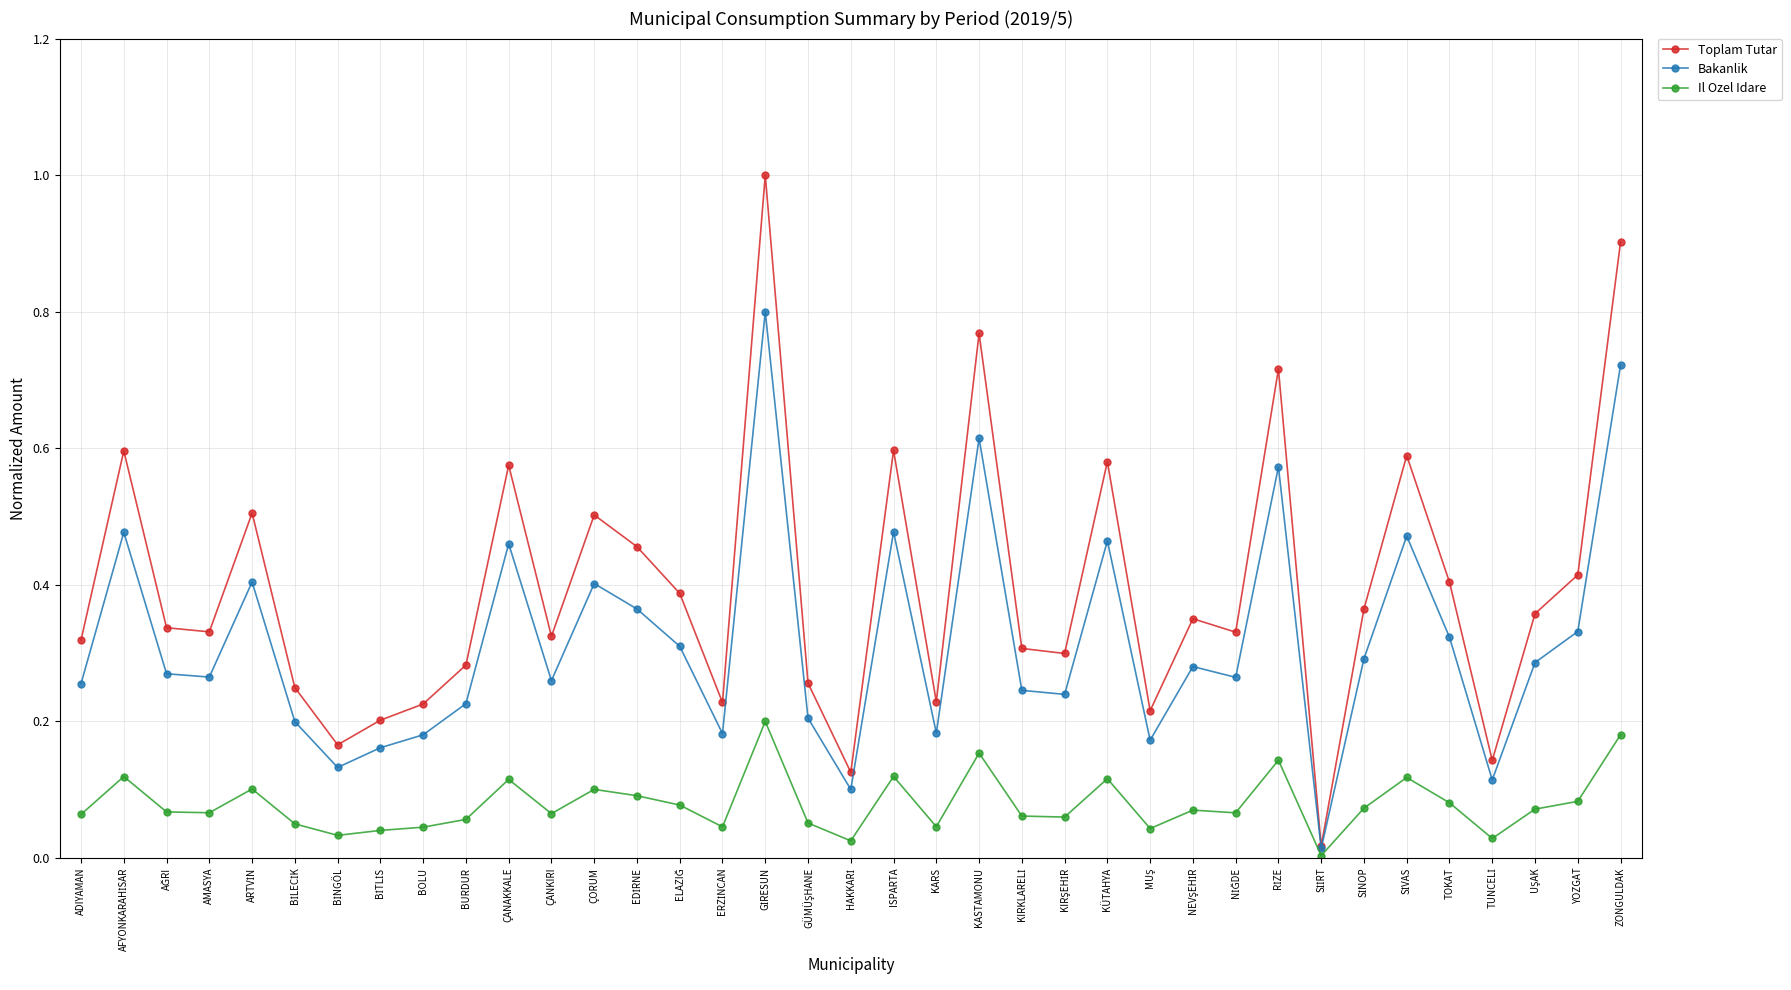

Is it true that Il Ozel Idare equals 0.1 at TOKAT?

True